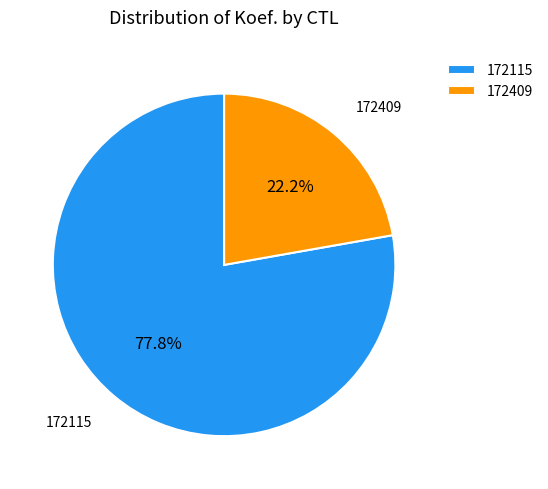

How many slices are in this pie chart?

2